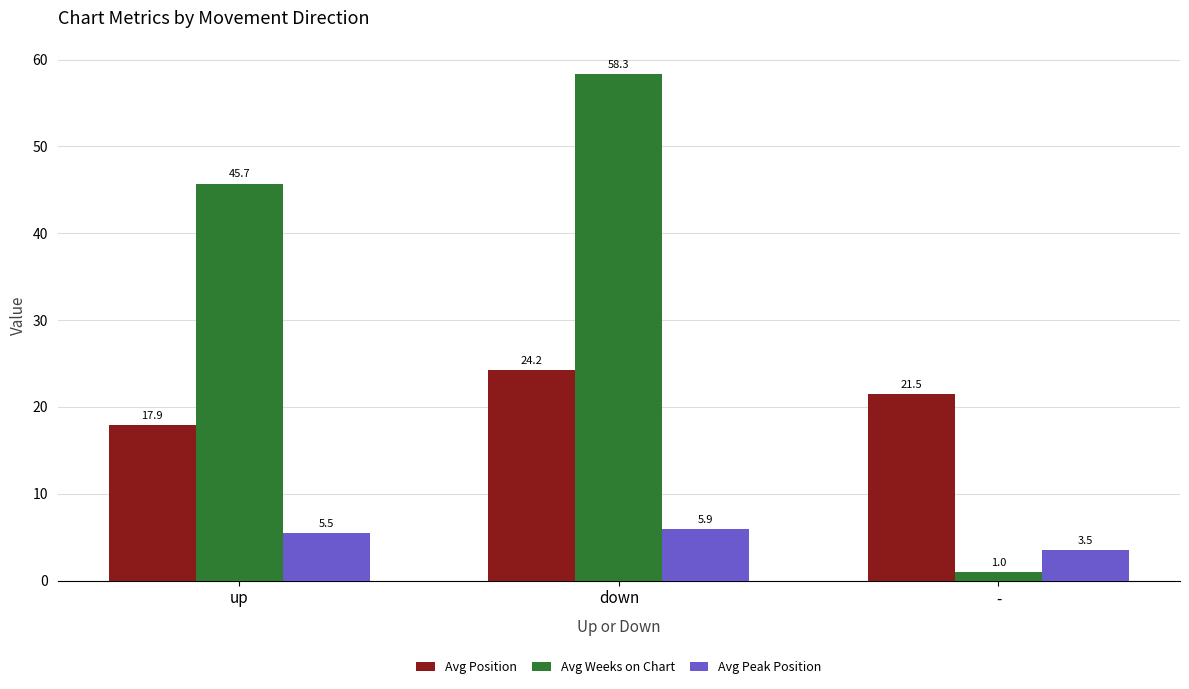

How many bars are there in total?

9